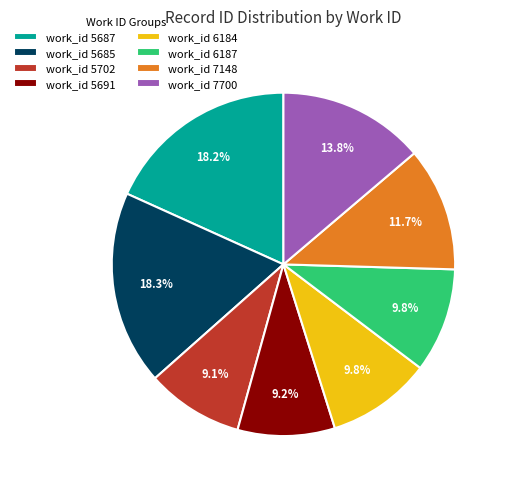

Does any single category account for the majority?

No